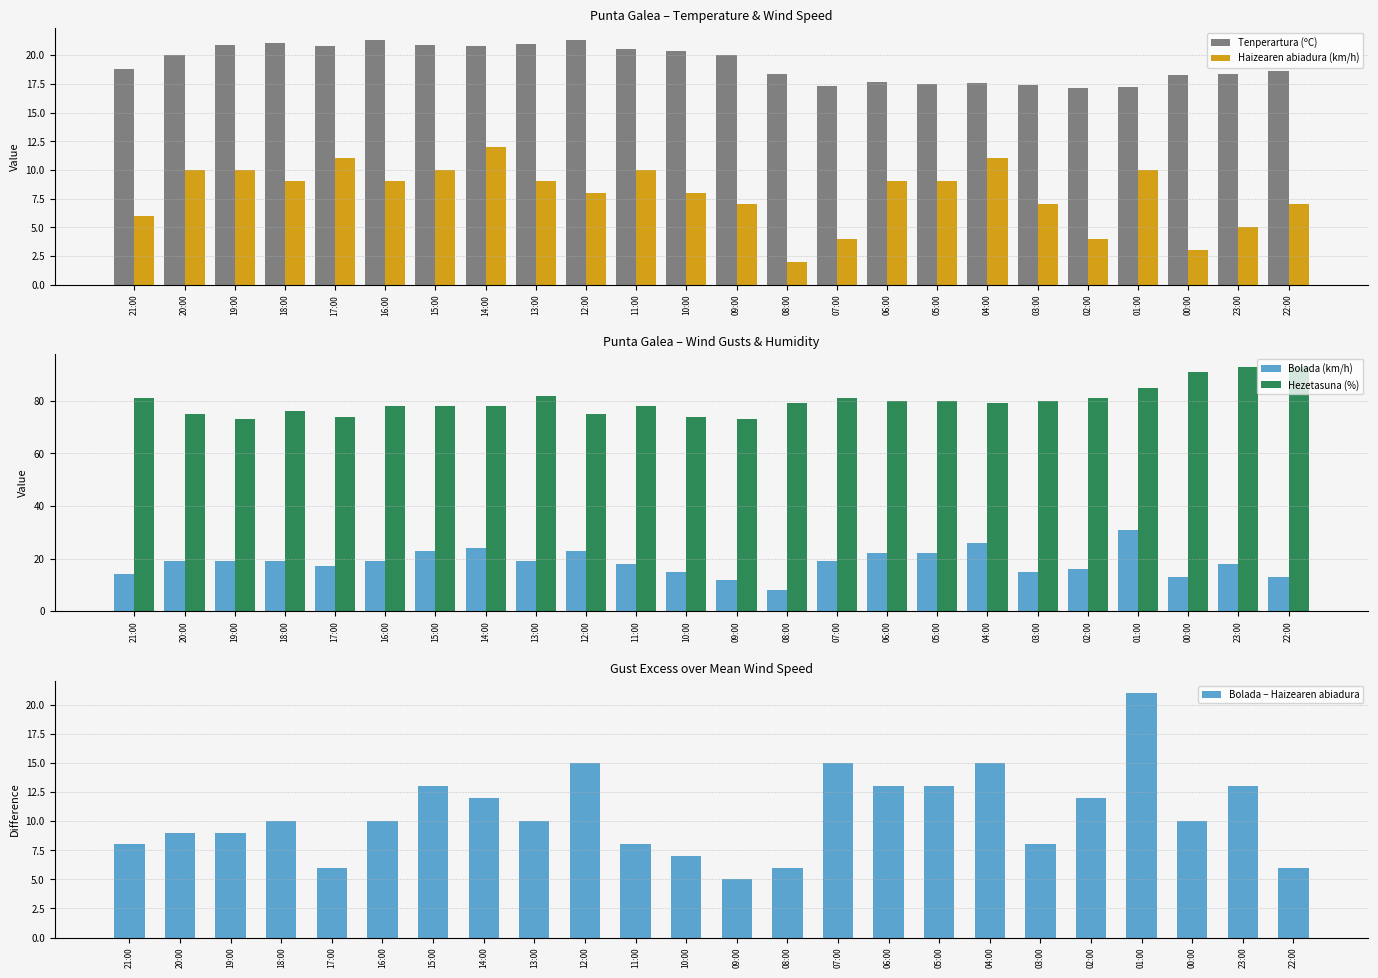

Between 13:00 and 04:00, which is larger?

13:00